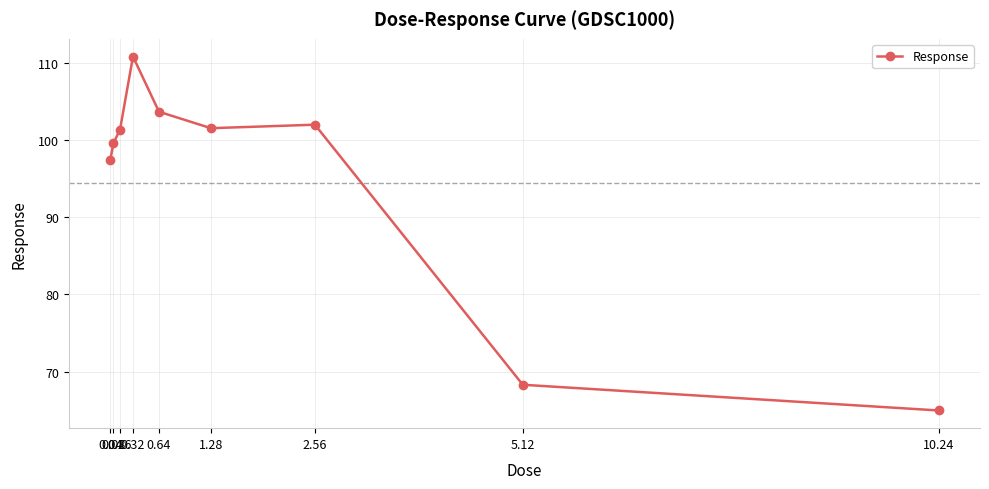

Count the number of values greater than 101.

5